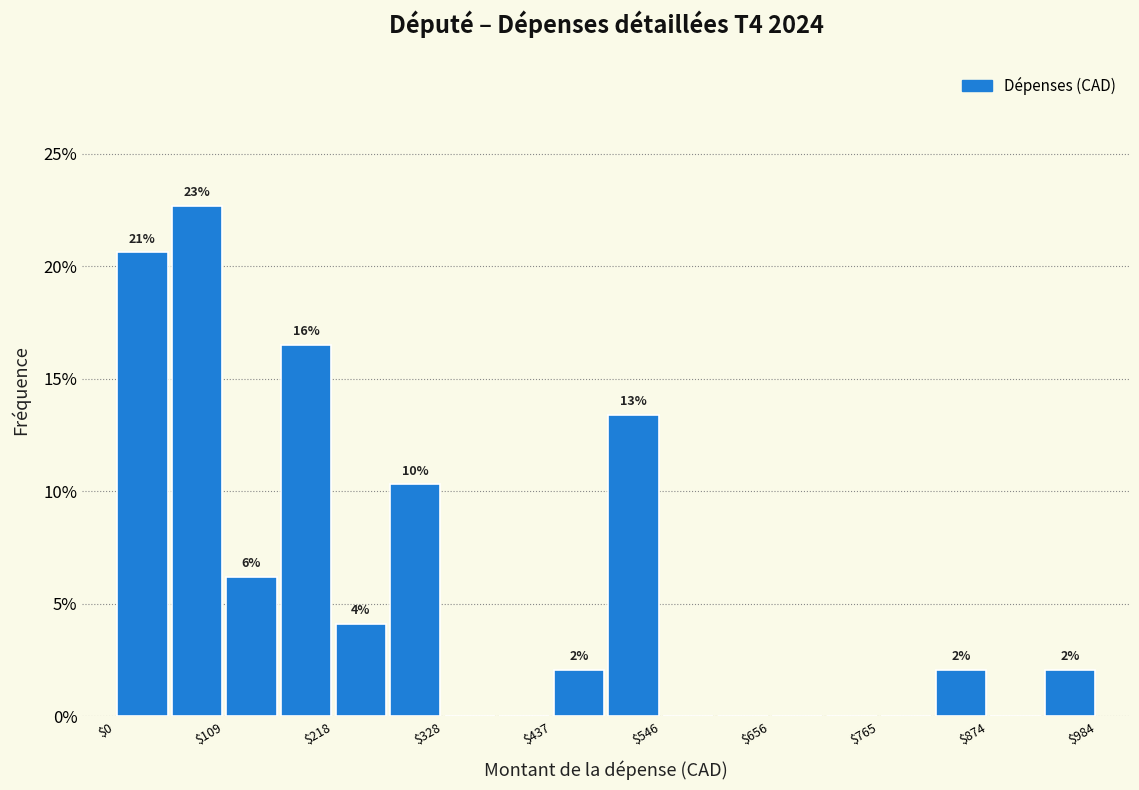

Read against the x-axis, roughly where is the centre of the tallest bar?

80